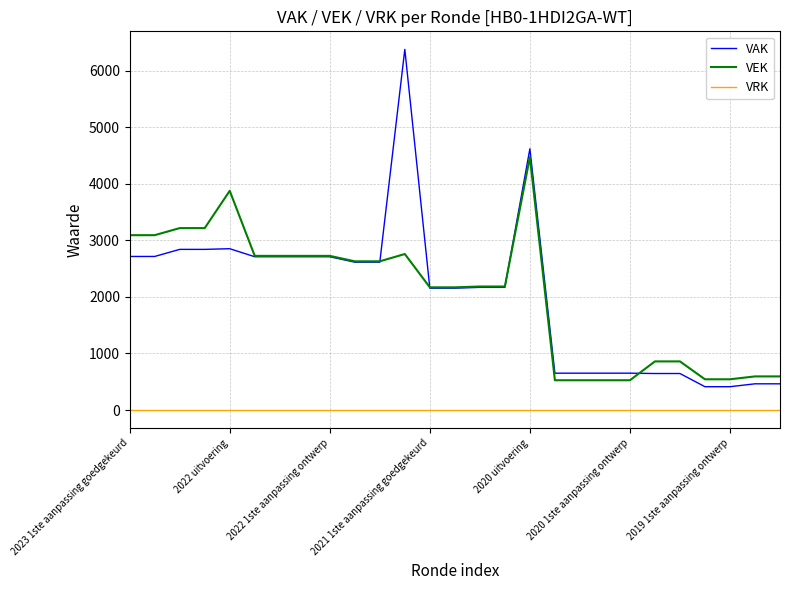

Which series has the largest range (max minus min)?

VAK